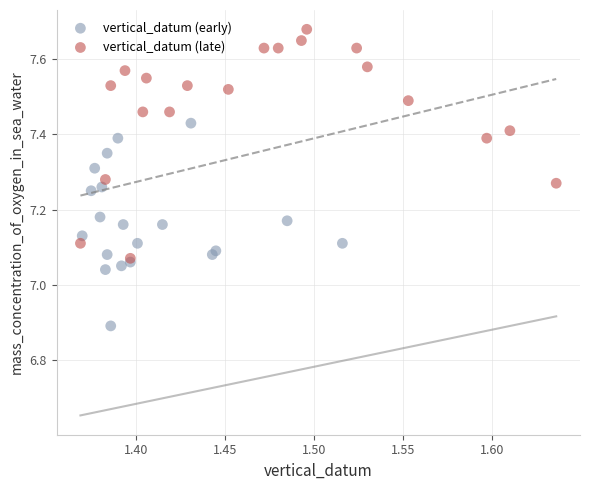

Which series reaches the minimum Y coordinate?

vertical_datum (early)